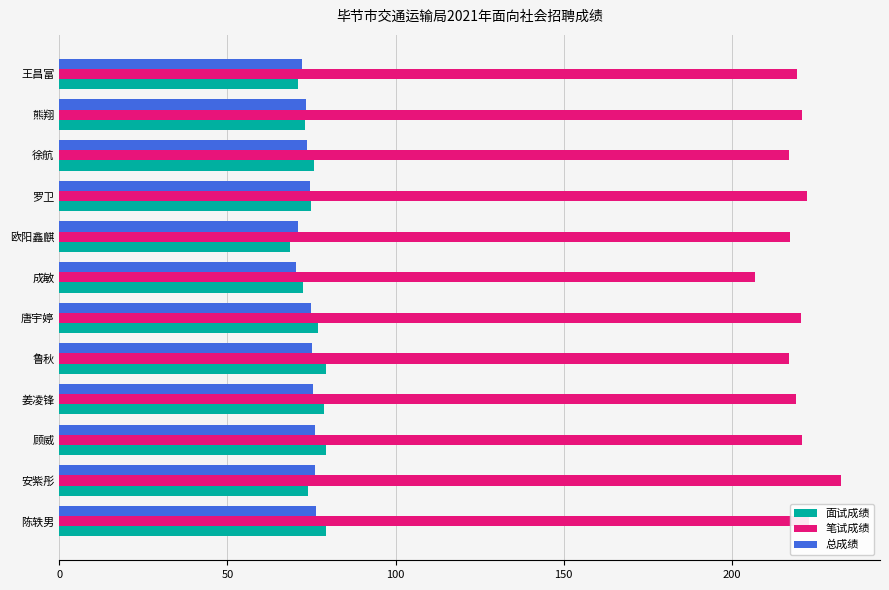

What is the approximate value of 总成绩 at 安紫彤?

76.1